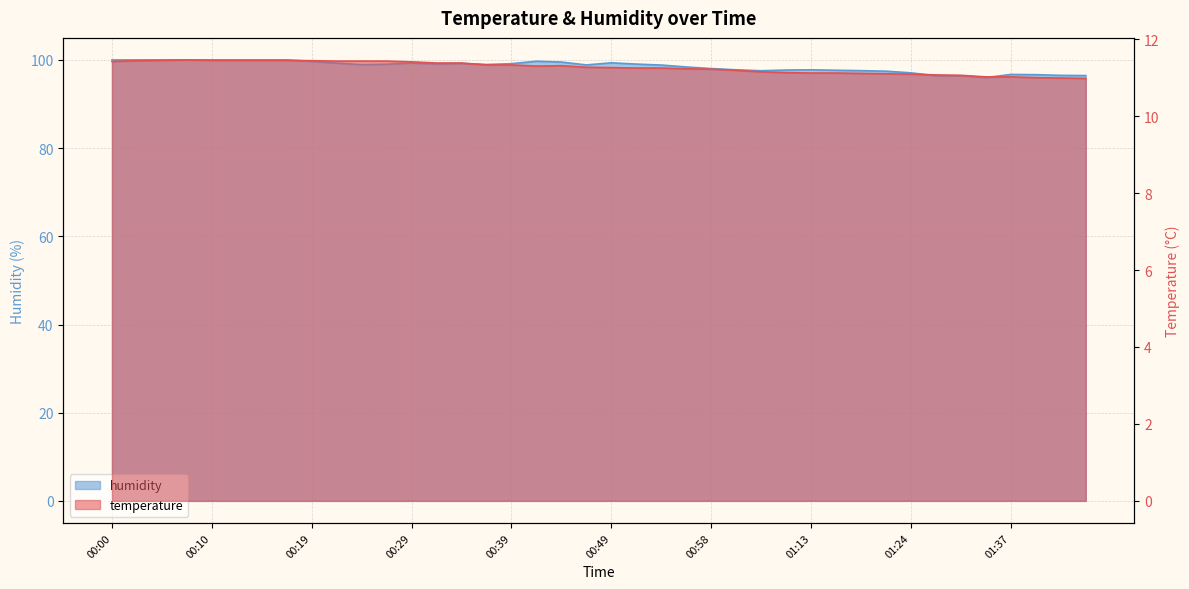

Reading right to left, list all the values displayed in this chart.

temperature: 11.0	11.0	11.0	11.0	11.0	11.1	11.1	11.1	11.1	11.1	11.1	11.1	11.1	11.2	11.2	11.2	11.2	11.2	11.2	11.3	11.3	11.3	11.3	11.3	11.3	11.4	11.4	11.4	11.4	11.4	11.4	11.4	11.4	11.4	11.4	11.4	11.5	11.4	11.4	11.4
humidity: 96.5	96.5	96.7	96.7	96.0	96.4	96.4	97.1	97.5	97.6	97.7	97.8	97.7	97.5	97.8	98.0	98.4	98.8	99.1	99.3	98.9	99.5	99.7	99.2	99.0	99.2	99.1	99.3	99.0	98.9	99.3	99.7	100.0	100.0	100.0	100.0	100.0	100.0	100.0	100.0